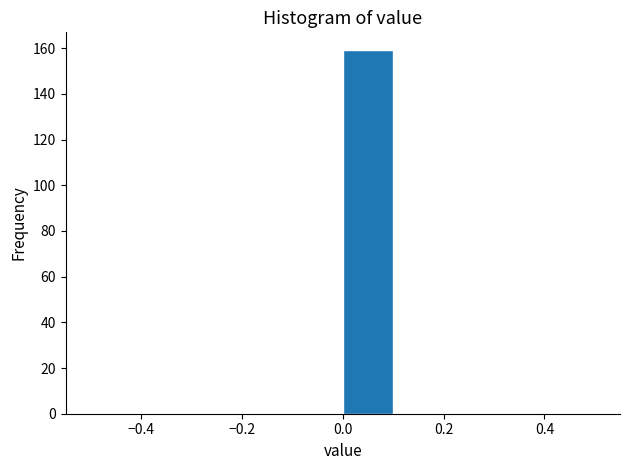

Over which range of the x-axis is the bar tallest?

0.0 to 0.1